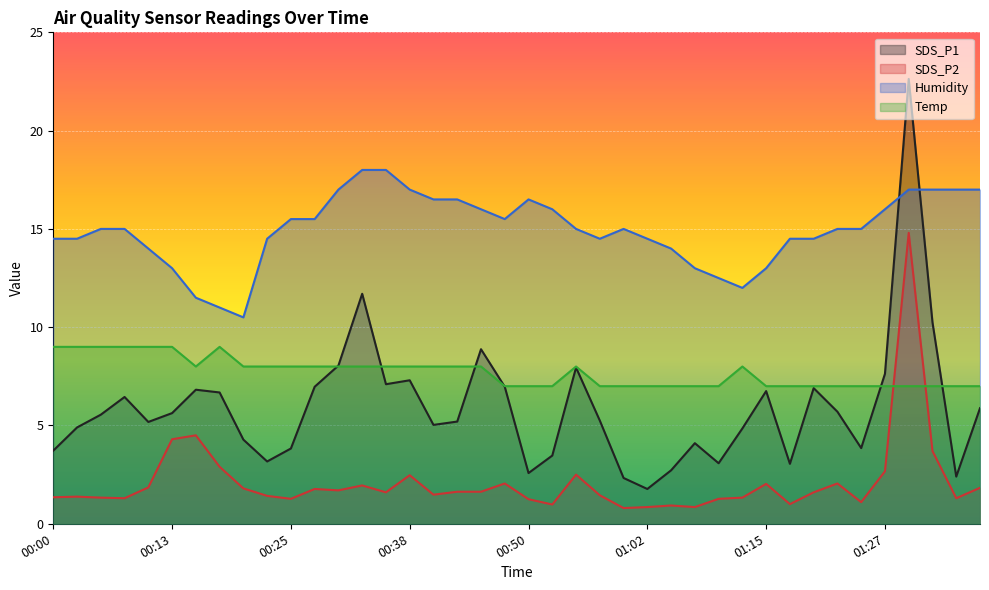

Which series has the largest total across all categories?

Humidity